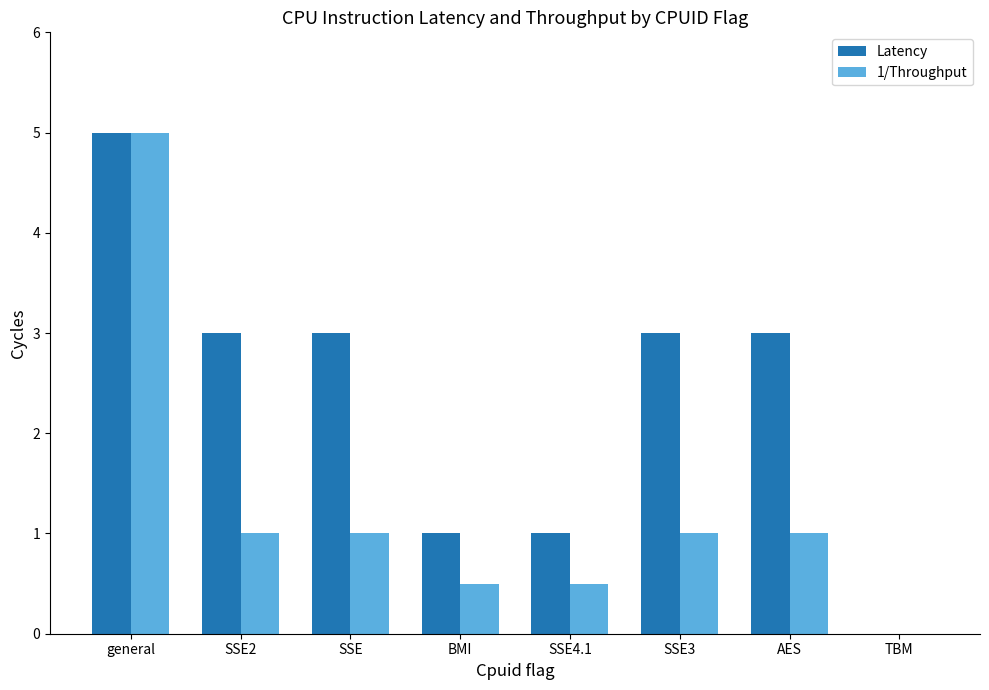

Reading left to right, transcribe all the data shown in this chart.

Latency: 5.0	3.0	3.0	1.0	1.0	3.0	3.0	0.0
1/Throughput: 5.0	1.0	1.0	0.5	0.5	1.0	1.0	0.0